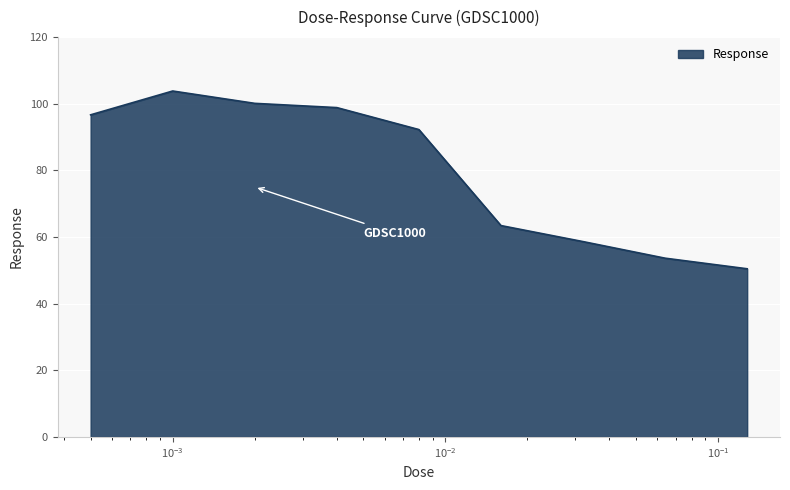

What is the maximum value shown in the chart?

103.8